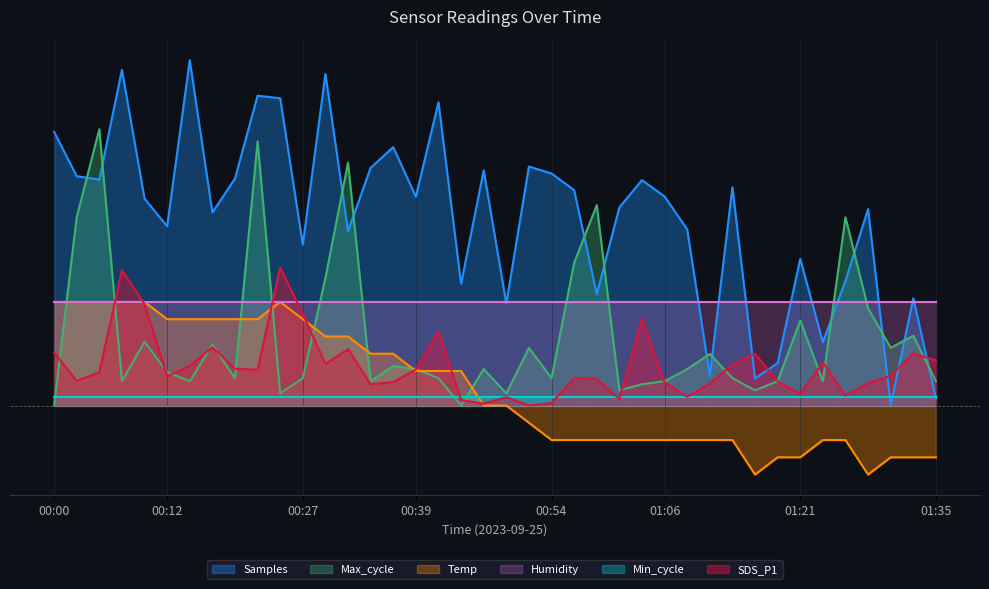

Is it true that Samples equals 46.6 at 00:27?

True